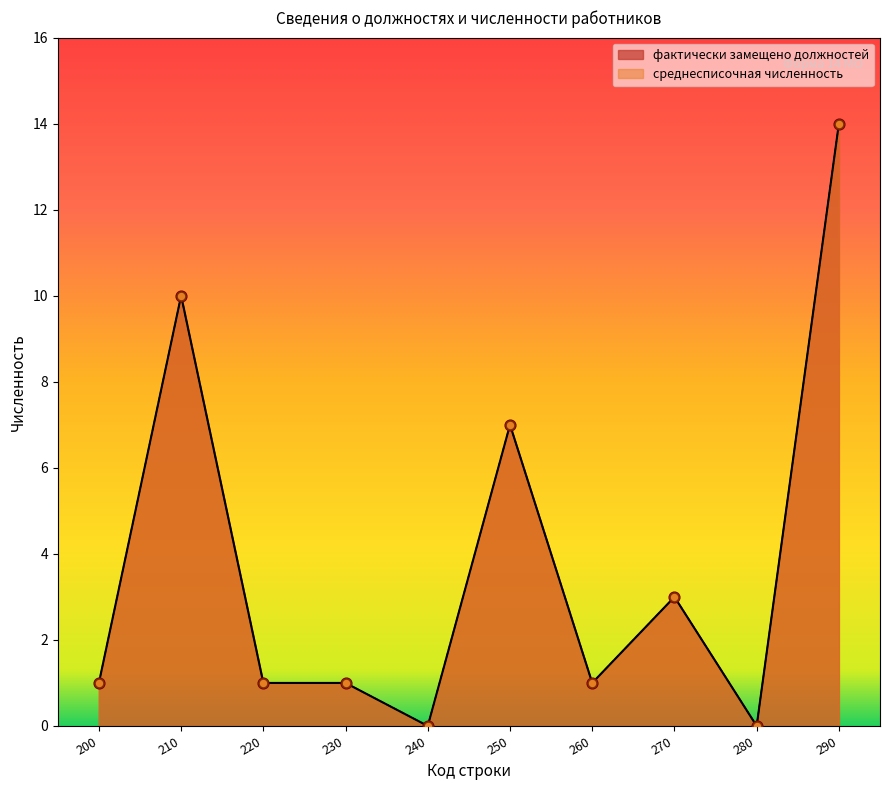

At which category is the sum across all series the highest?

290